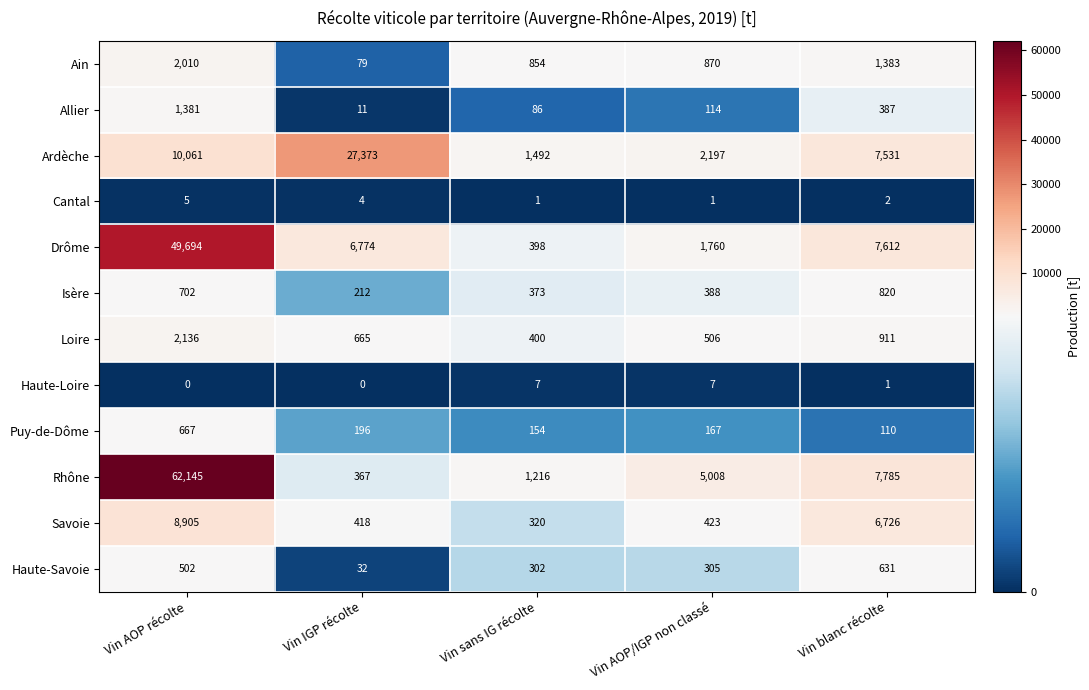

What is the difference between the highest and lowest values at Vin blanc récolte?

7784